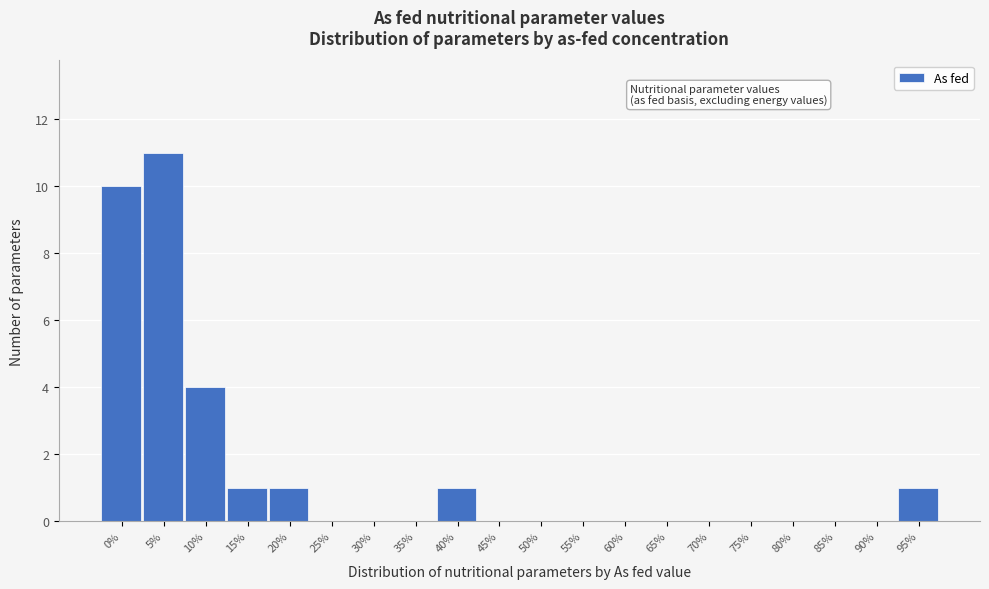

What is the sum of all values?

29